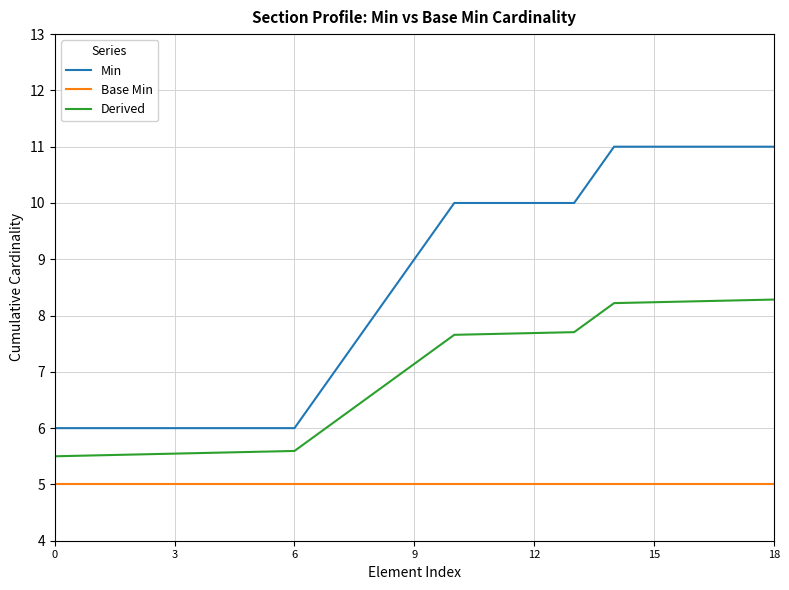

True or false: Derived and Min cross at least once.

False